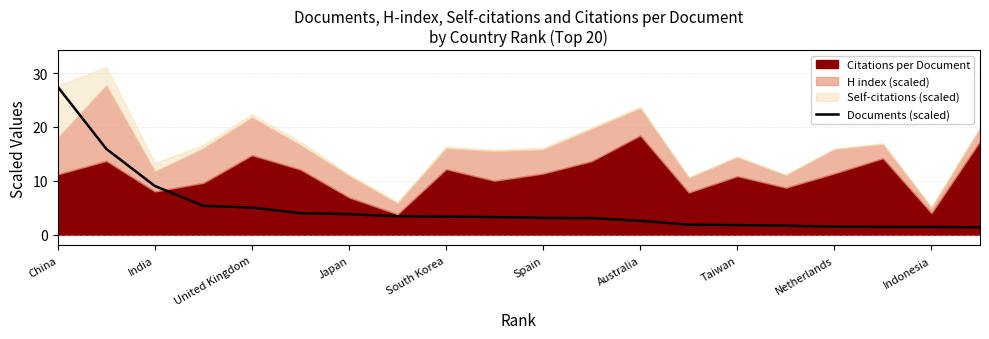

What is the value of the 11th point from the left?

3.1